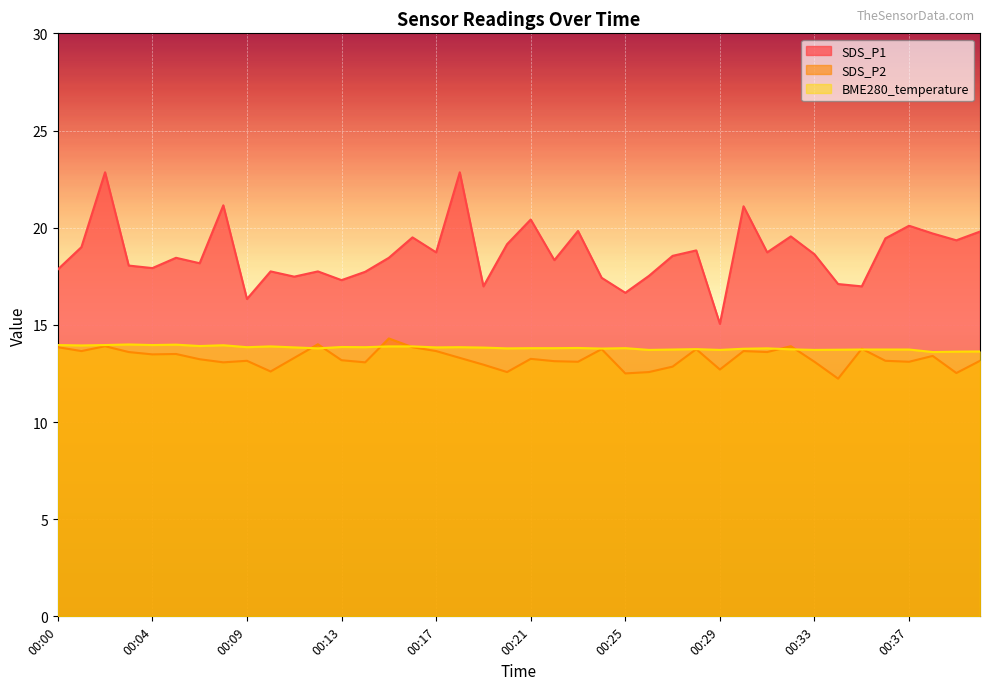

Rank the series by their maximum value, from lowest to highest.

BME280_temperature, SDS_P2, SDS_P1